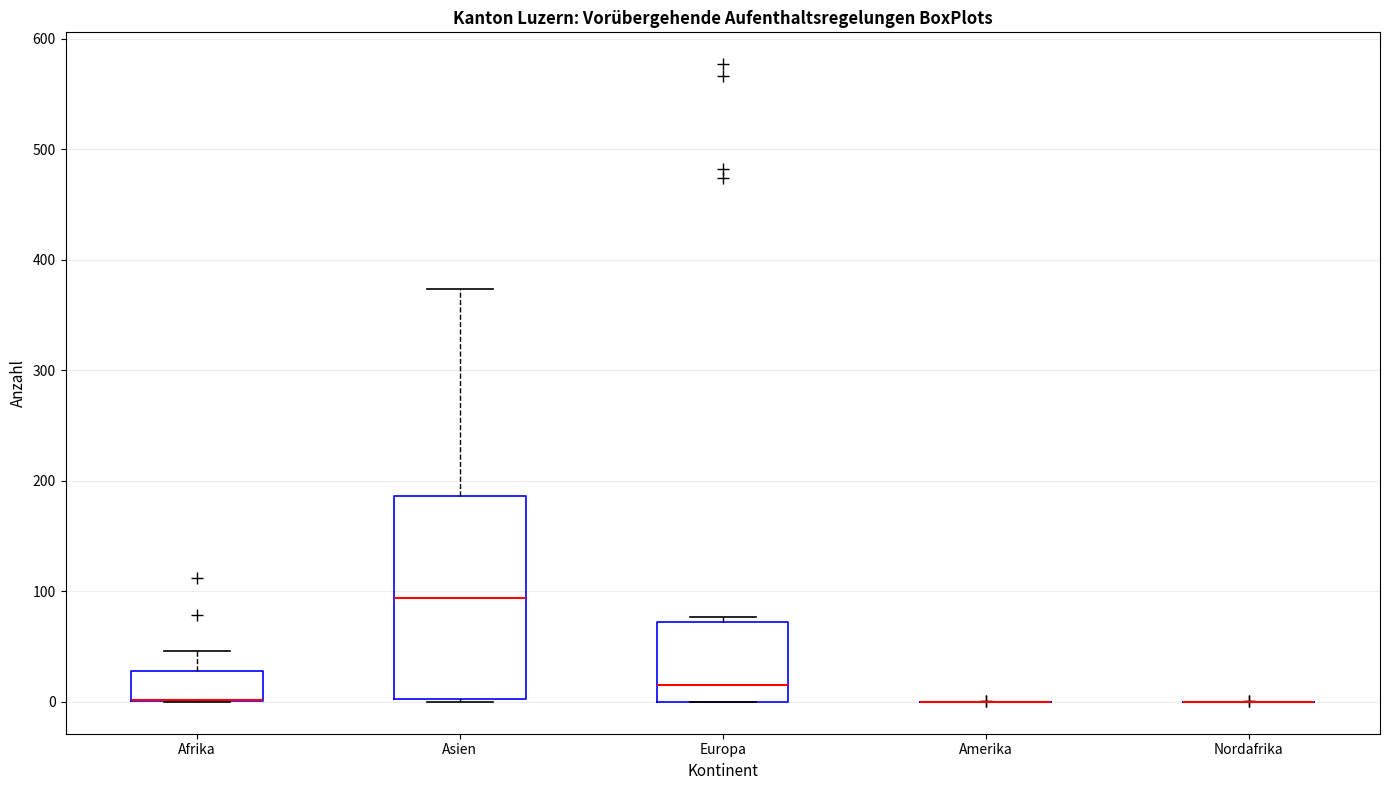

Where is the upper edge of the box for Afrika on the y-axis? The values are not printed on the chart, so give them approximately, as read against the axis.

30